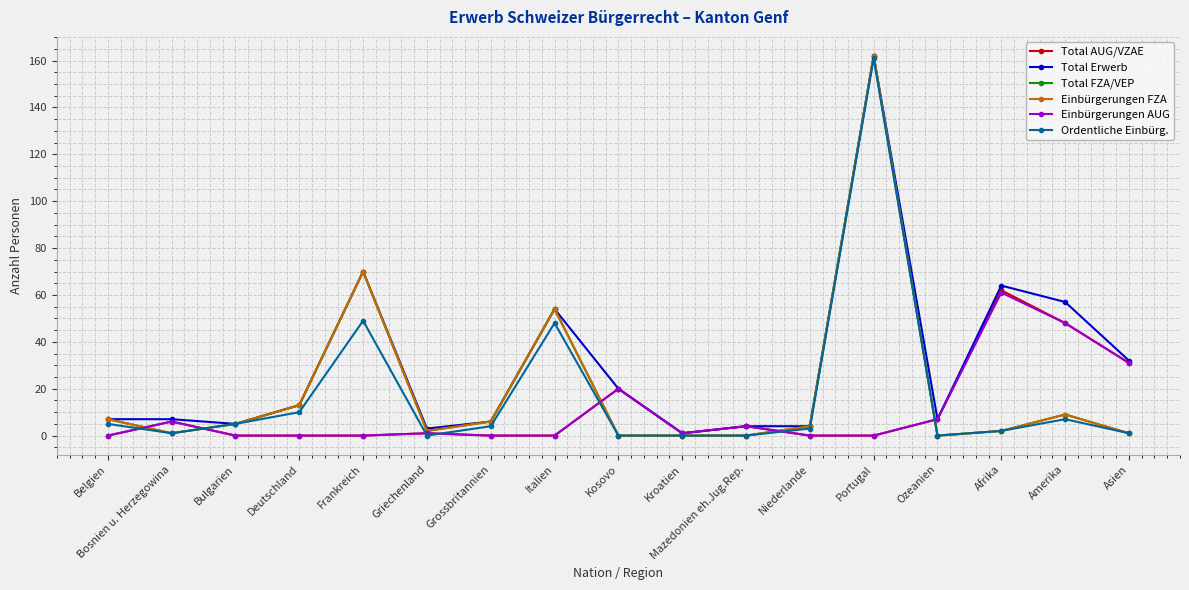

Does the chart have visible grid lines?

Yes